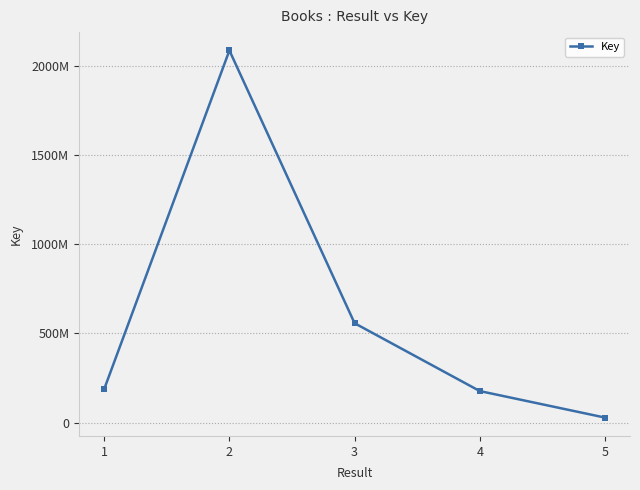

Does the chart display data point markers on the line(s)?

Yes